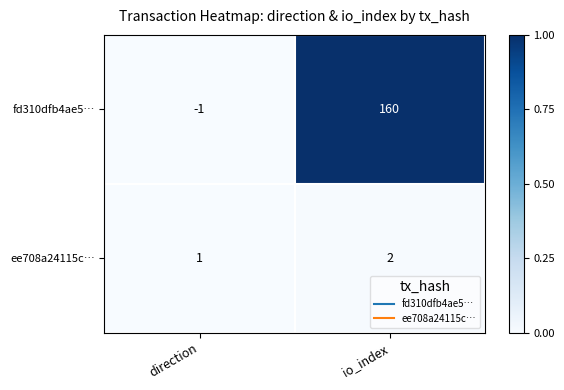

Which category has the lowest value in the fd310dfb4ae5… series?

direction